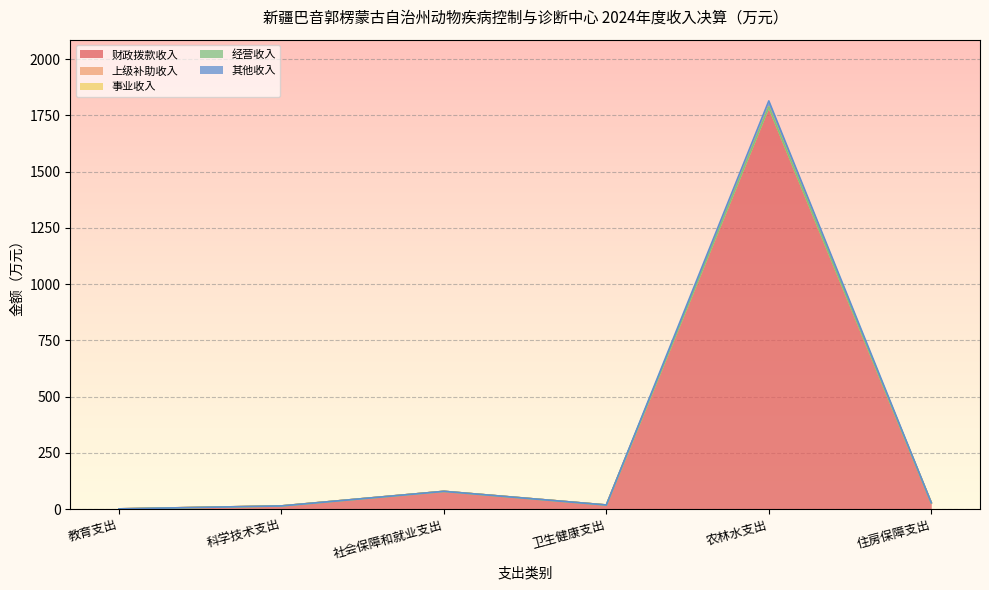

What are all the series names shown in the legend?

财政拨款收入, 上级补助收入, 事业收入, 经营收入, 其他收入